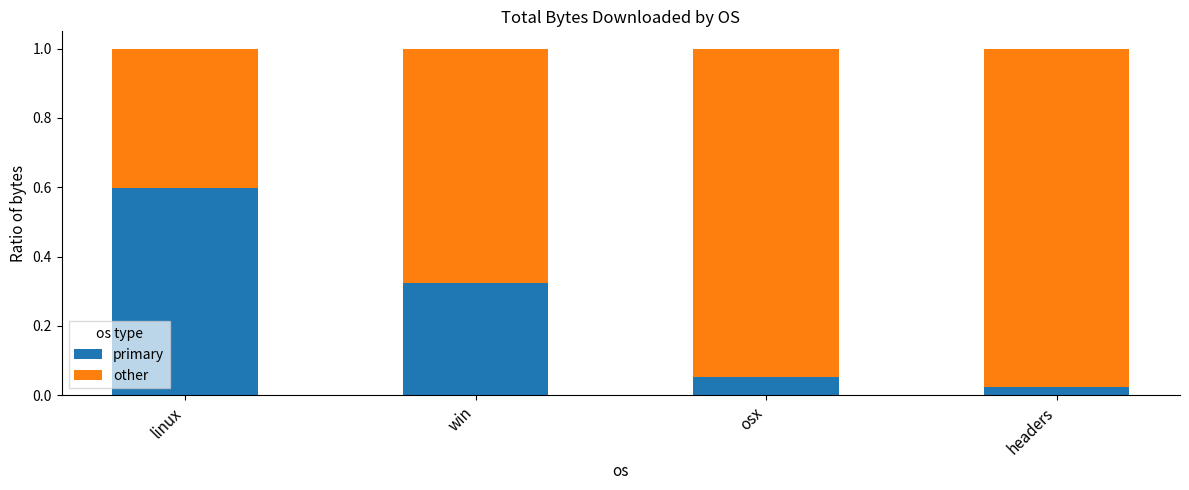

What is the difference between the maximum and minimum values in the primary series?

0.6